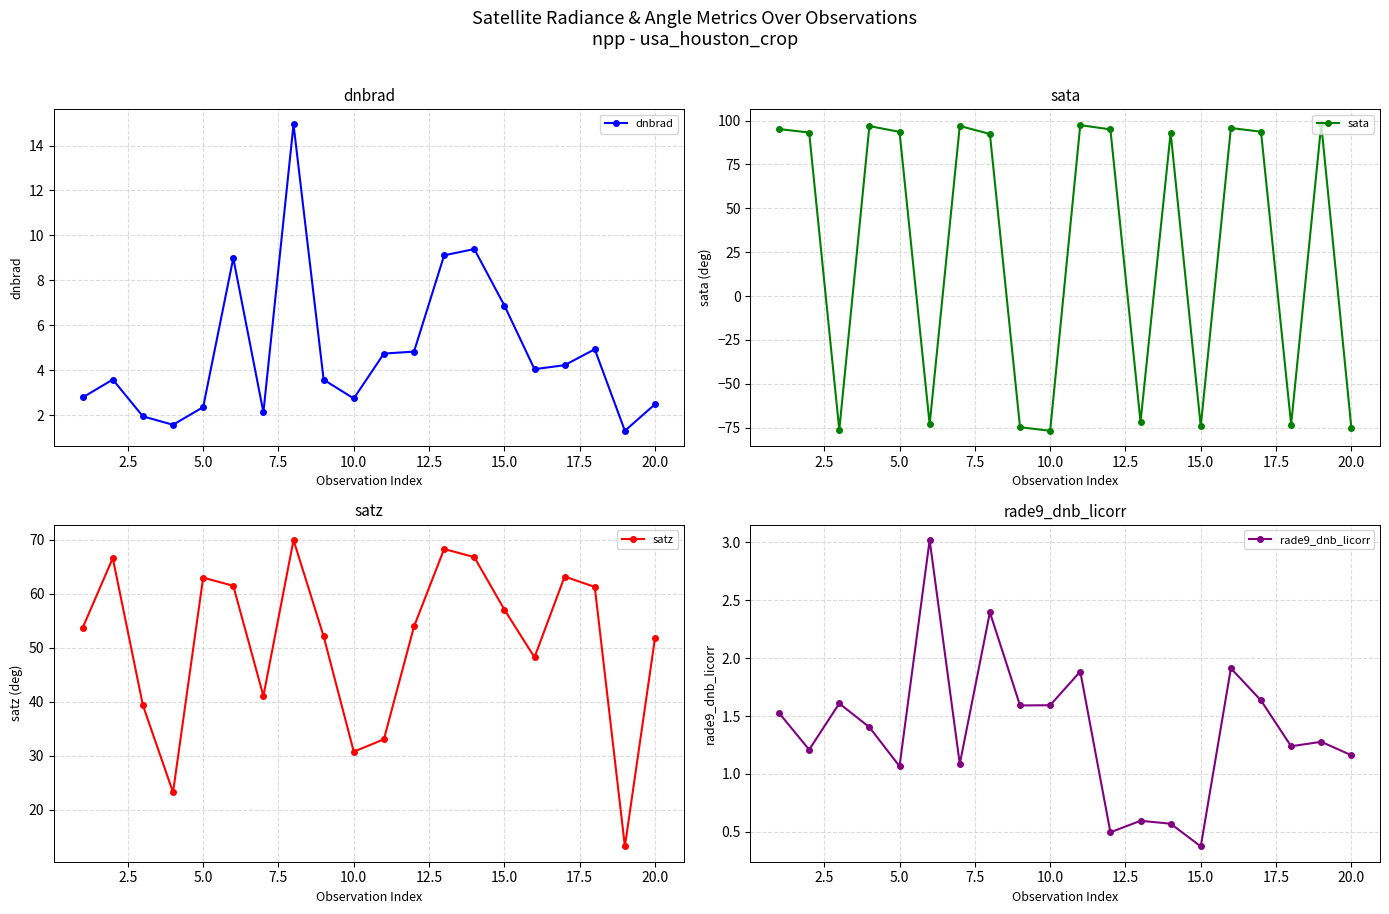

How many negative values does the sata series have?

8